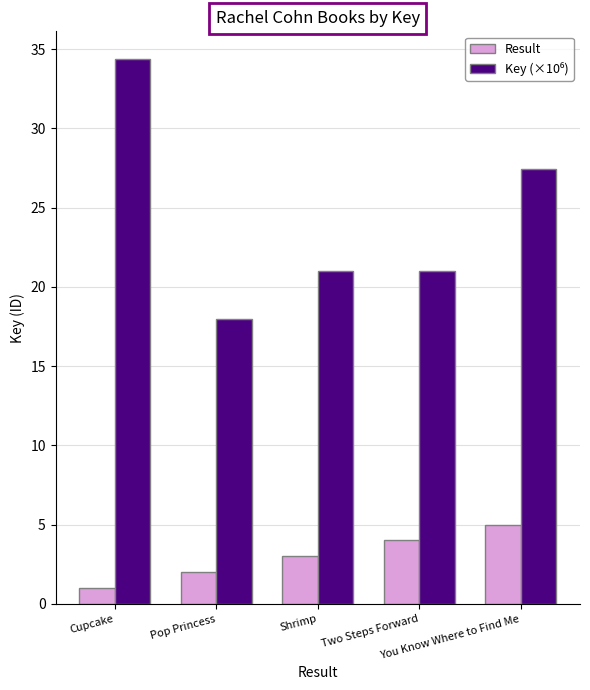

How many distinct data groups are displayed?

2